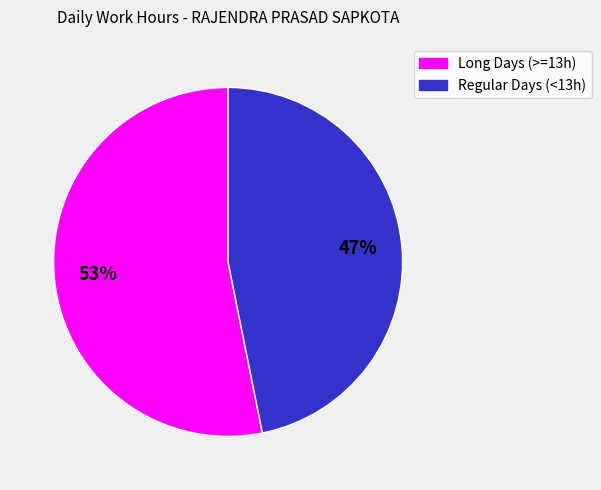

True or false: Regular Days (<13h) accounts for 47% of the total.

True